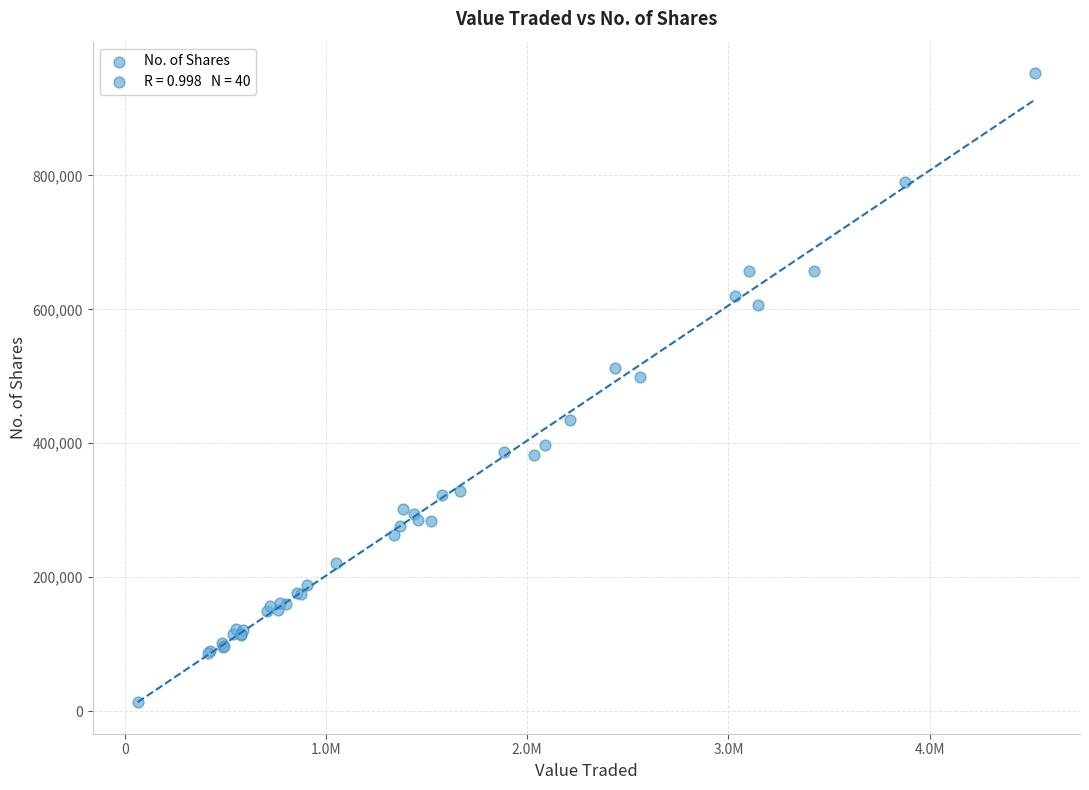

What Y value in the scatter plot is closest to 482942?

498181